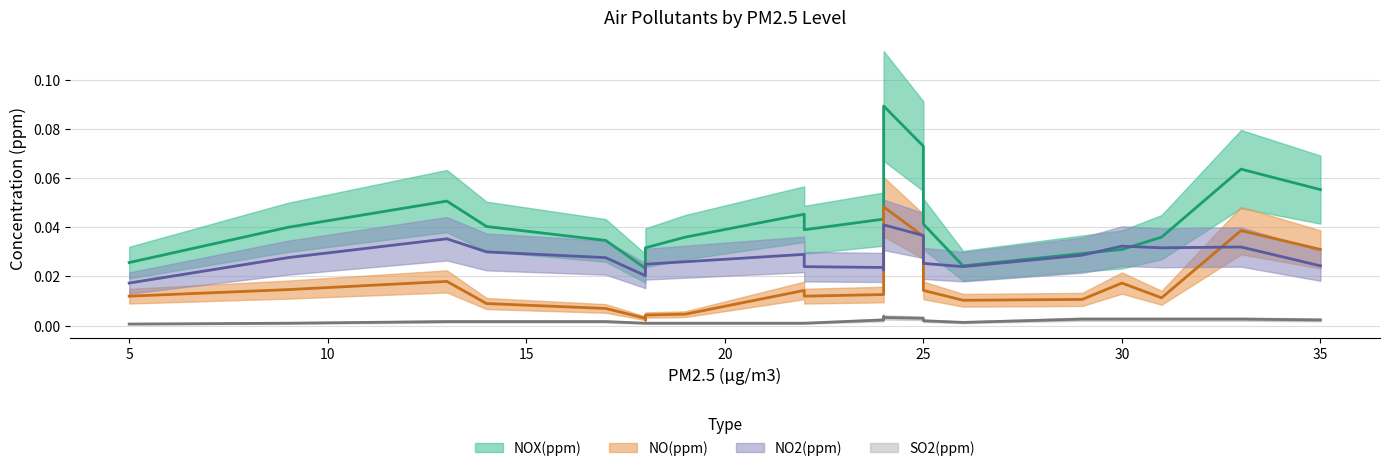

True or false: NO2(ppm) and NOX(ppm) intersect in this chart.

True